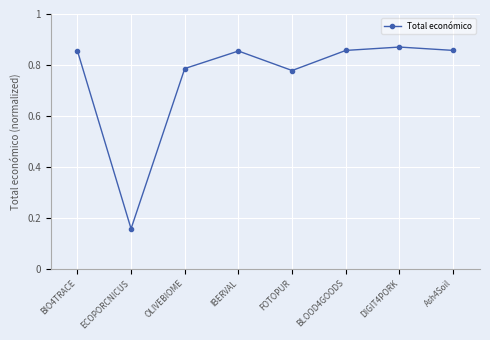

The chart shows a value of 0.2 at BLOOD4GOODS. True or false?

False